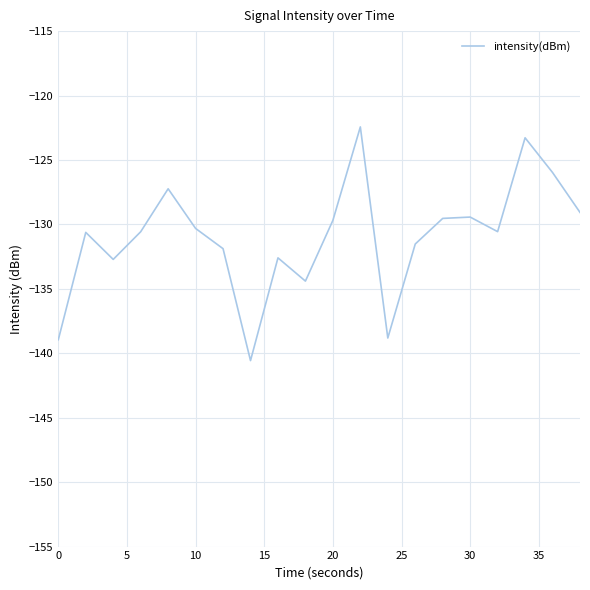

Is this an area chart (filled region under the line)?

No